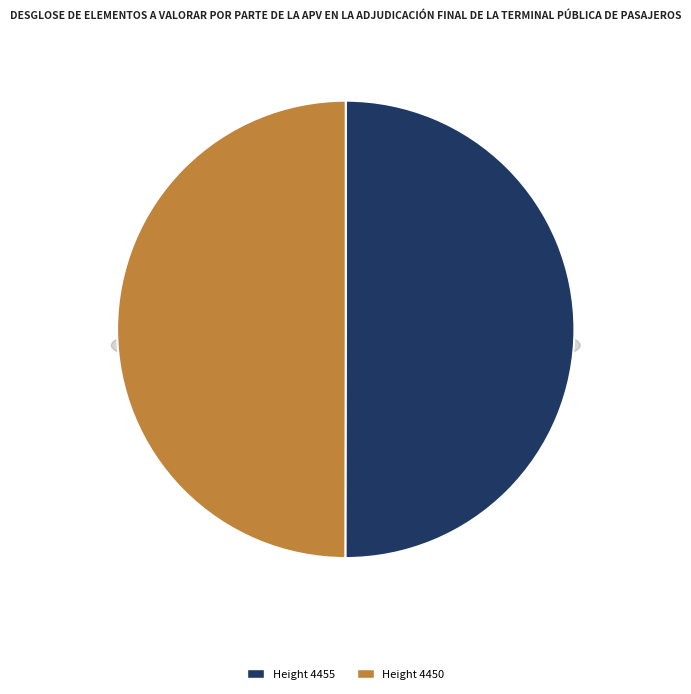

How many segments does this pie chart have?

2